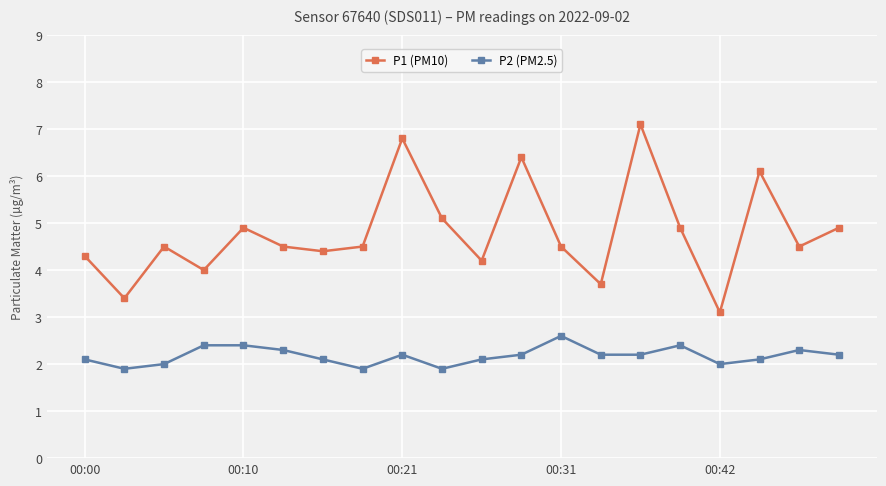

Which series has the widest spread of values?

P1 (PM10)